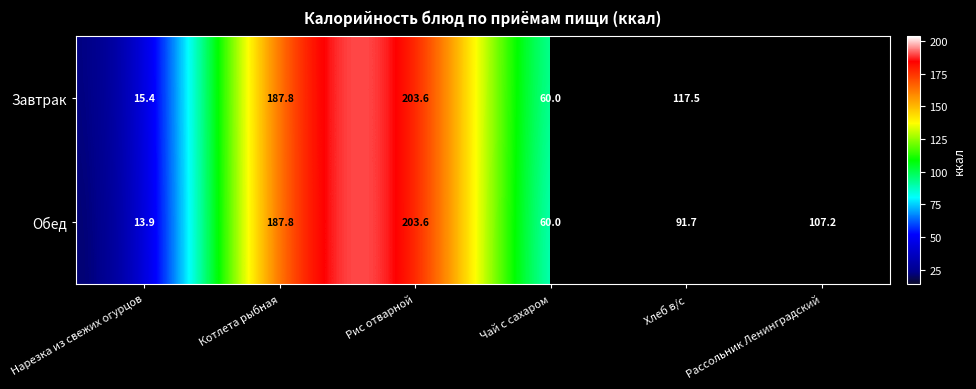

What is the average value of the Обед series?

110.7